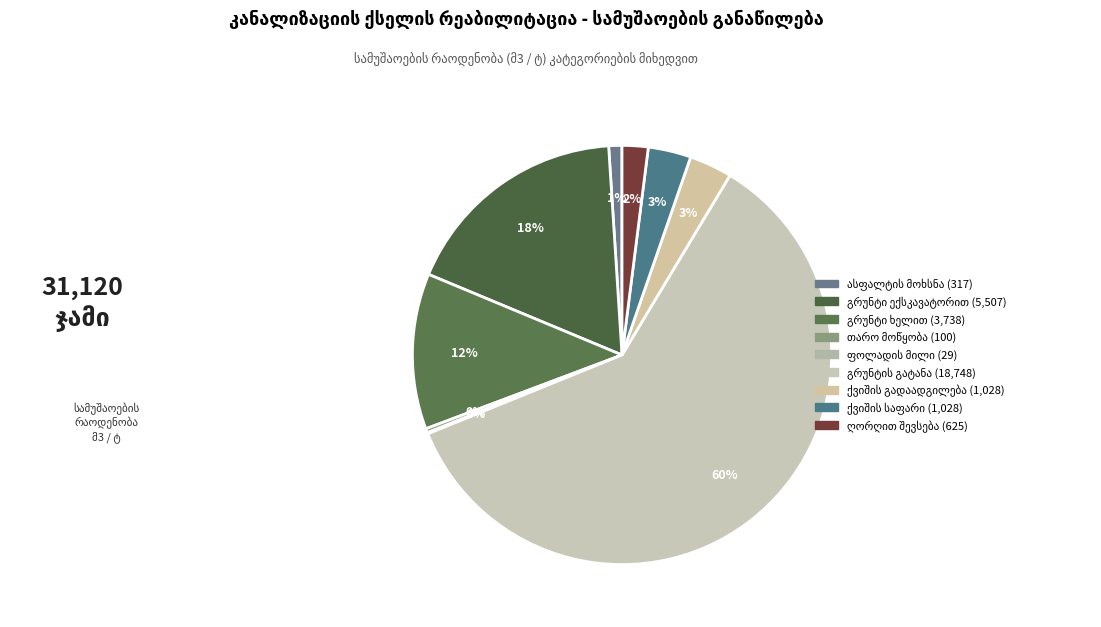

How many segments does this pie chart have?

9